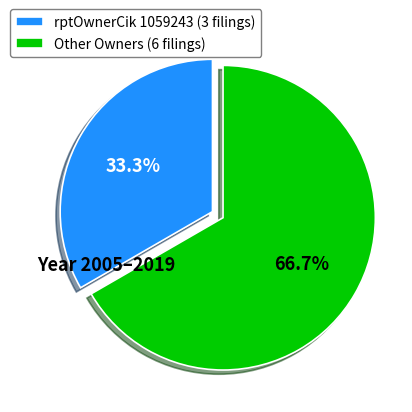

Is there a majority slice in this chart?

Yes